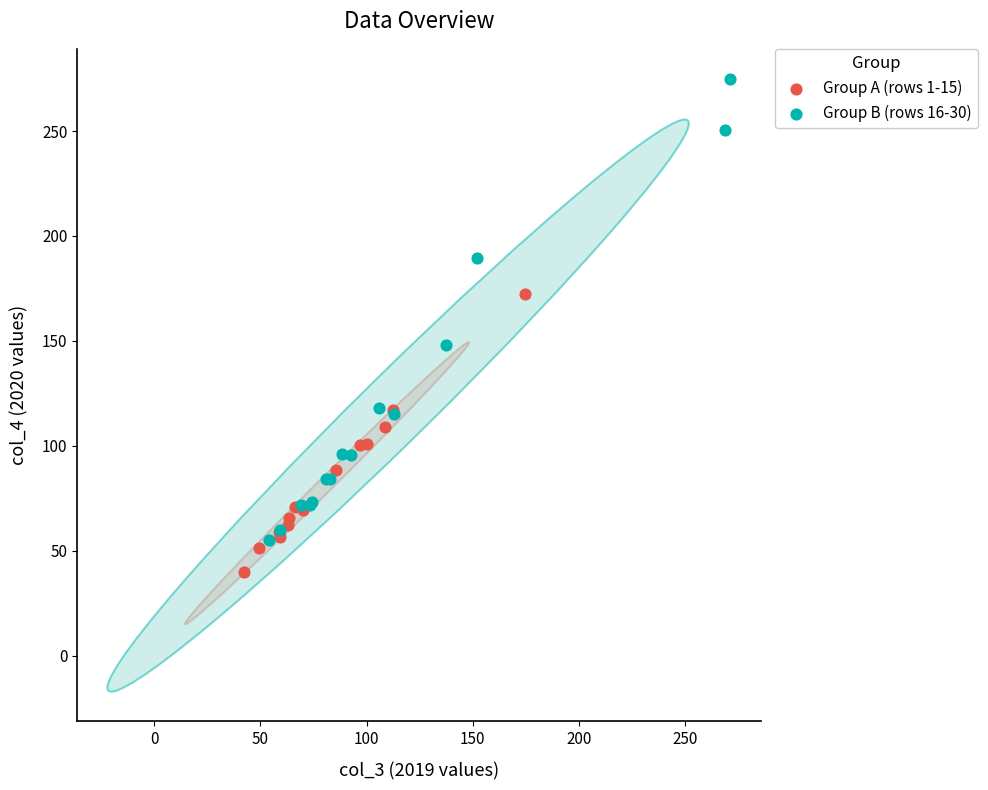

Which series reaches the maximum Y coordinate?

Group B (rows 16-30)